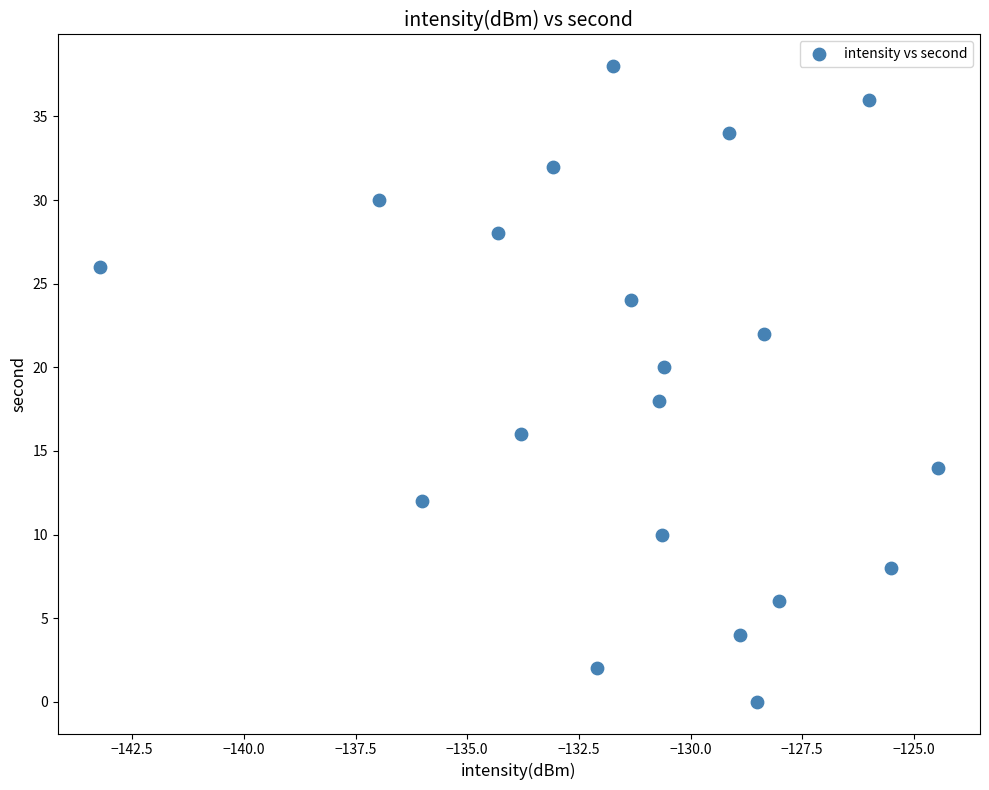

What is the range of Y values (max minus min)?

38